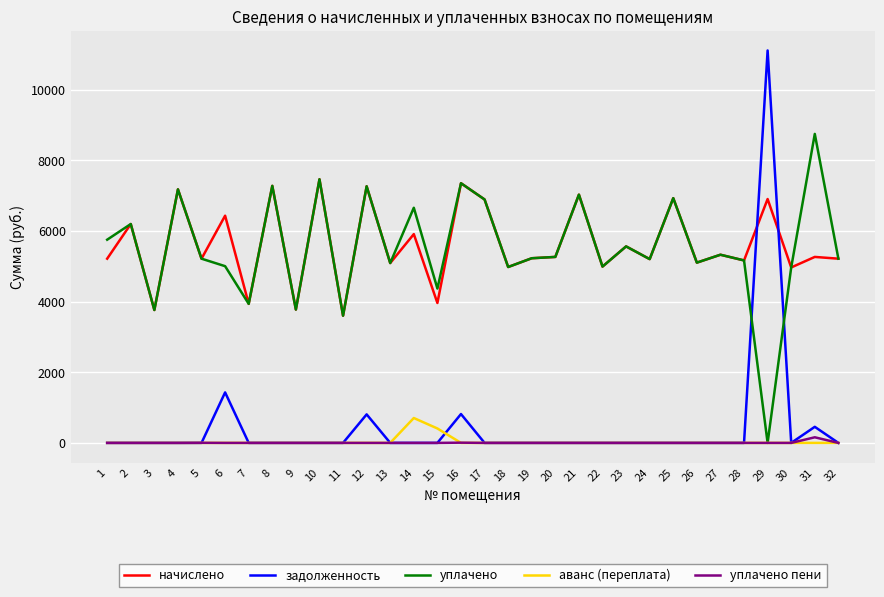

The value of задолженность at 24 is 6691.5. True or false?

False